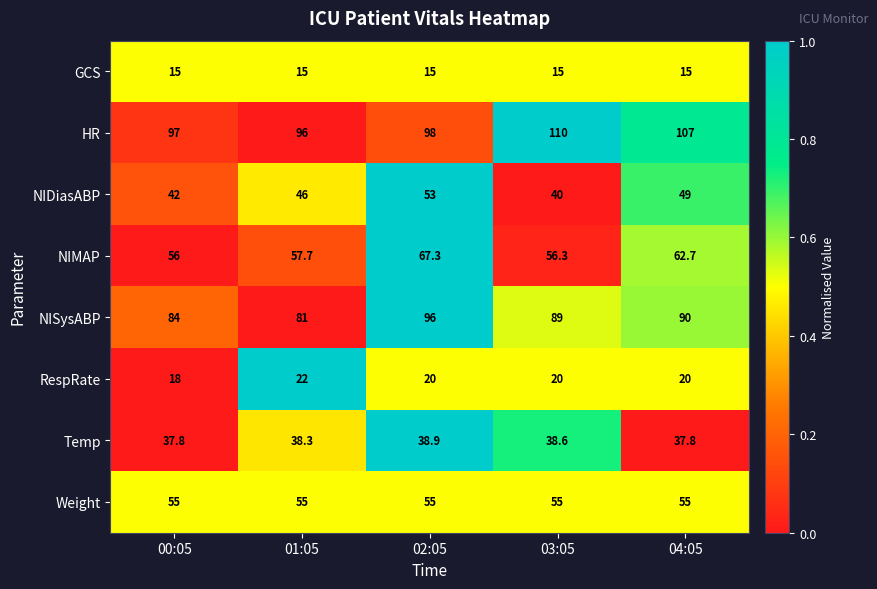

What is the average value of the NISysABP series?

88.0